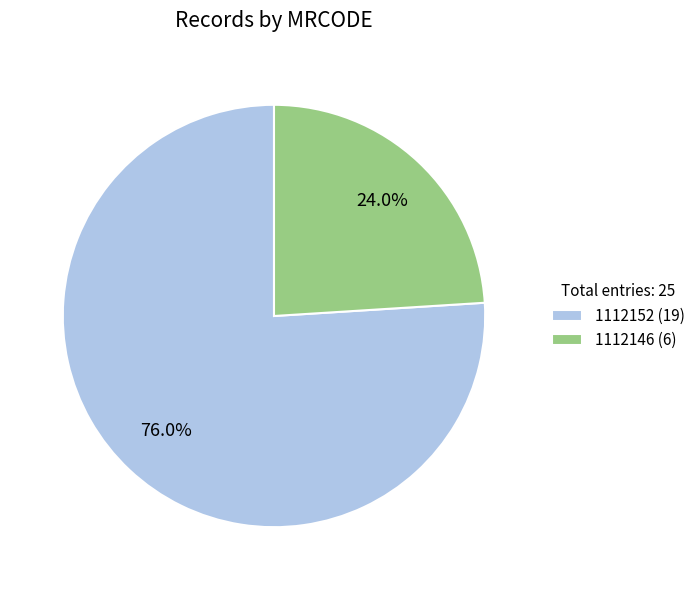

Approximately how many times larger is the value at 1112146 compared to 1112152?

0.3